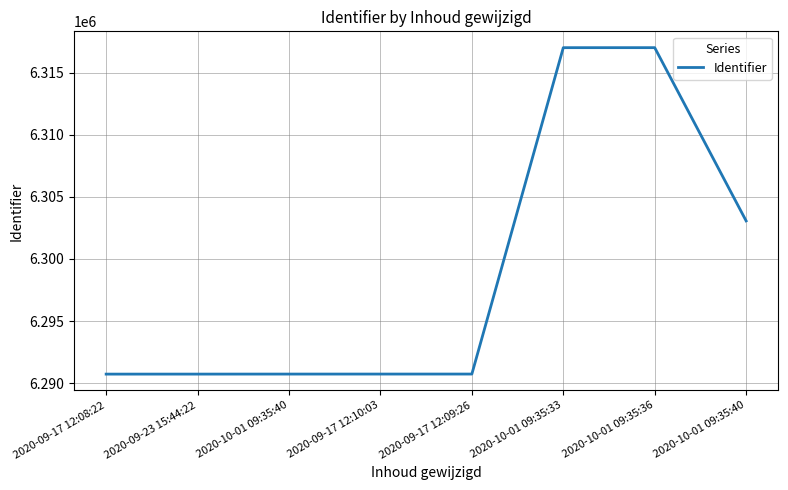

How many categories are shown in the chart?

8